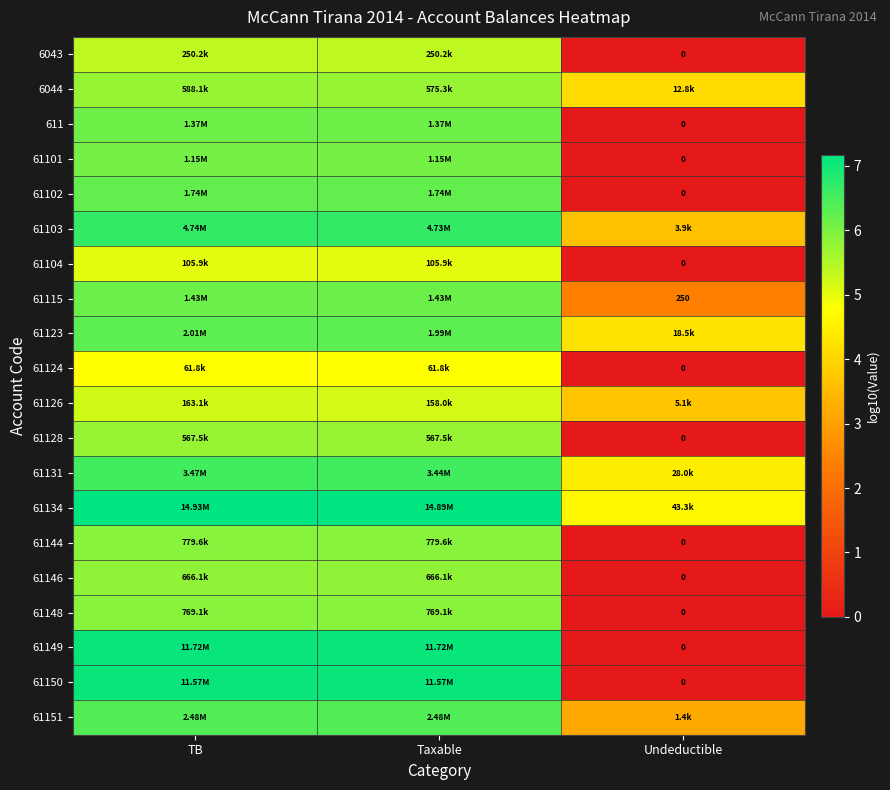

At Taxable, list the series in order from largest to smallest.

61134, 61149, 61150, 61103, 61131, 61151, 61123, 61102, 61115, 611, 61101, 61144, 61148, 61146, 6044, 61128, 6043, 61126, 61104, 61124